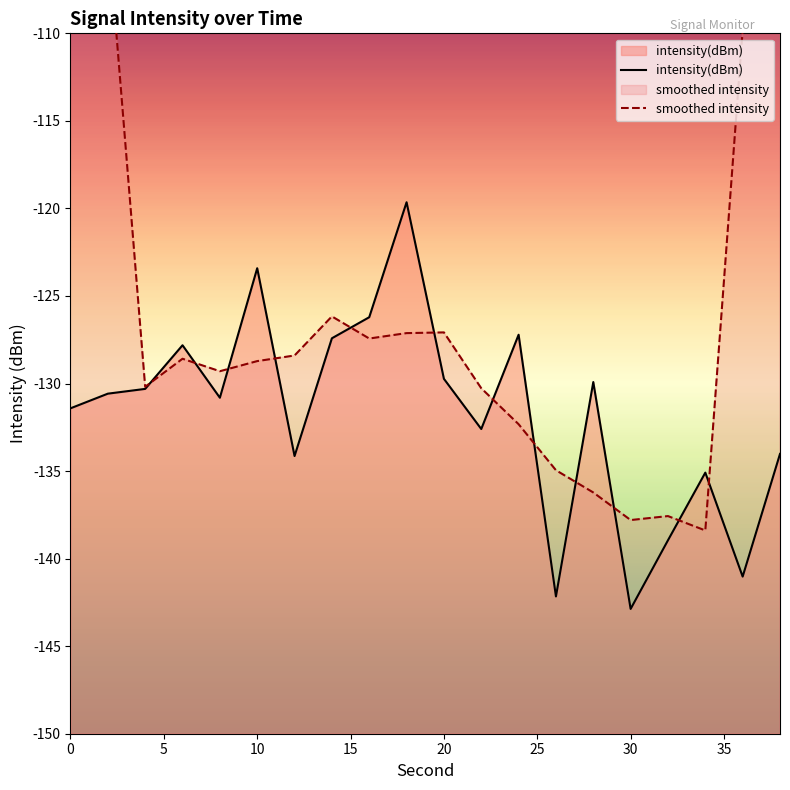

How many lines are shown in the chart?

2